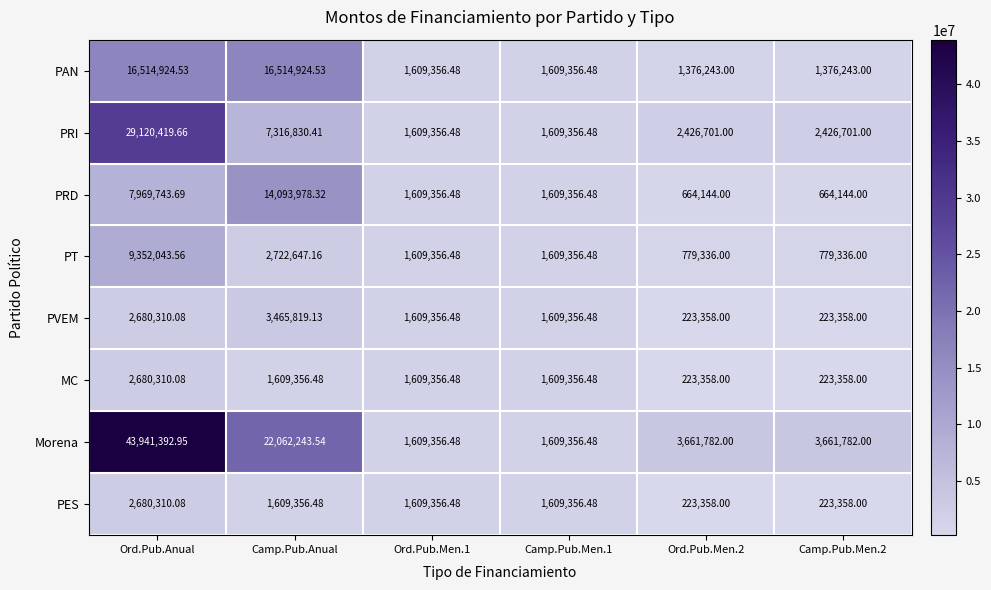

Which series changed the most between Ord.Pub.Anual and Camp.Pub.Anual?

Morena